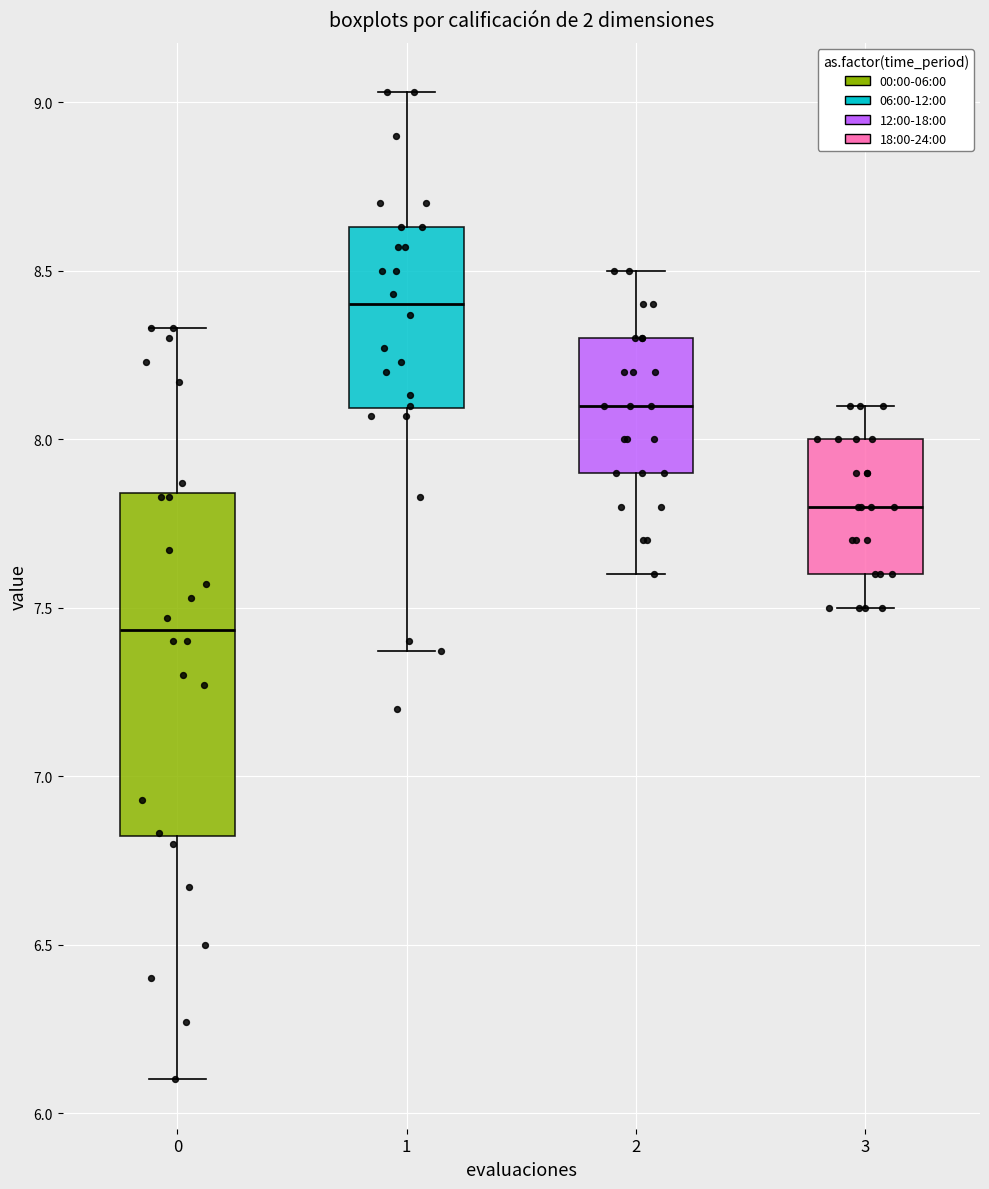

Where is the lower edge of the box at x = 0 on the y-axis? The values are not printed on the chart, so give them approximately, as read against the axis.

6.80